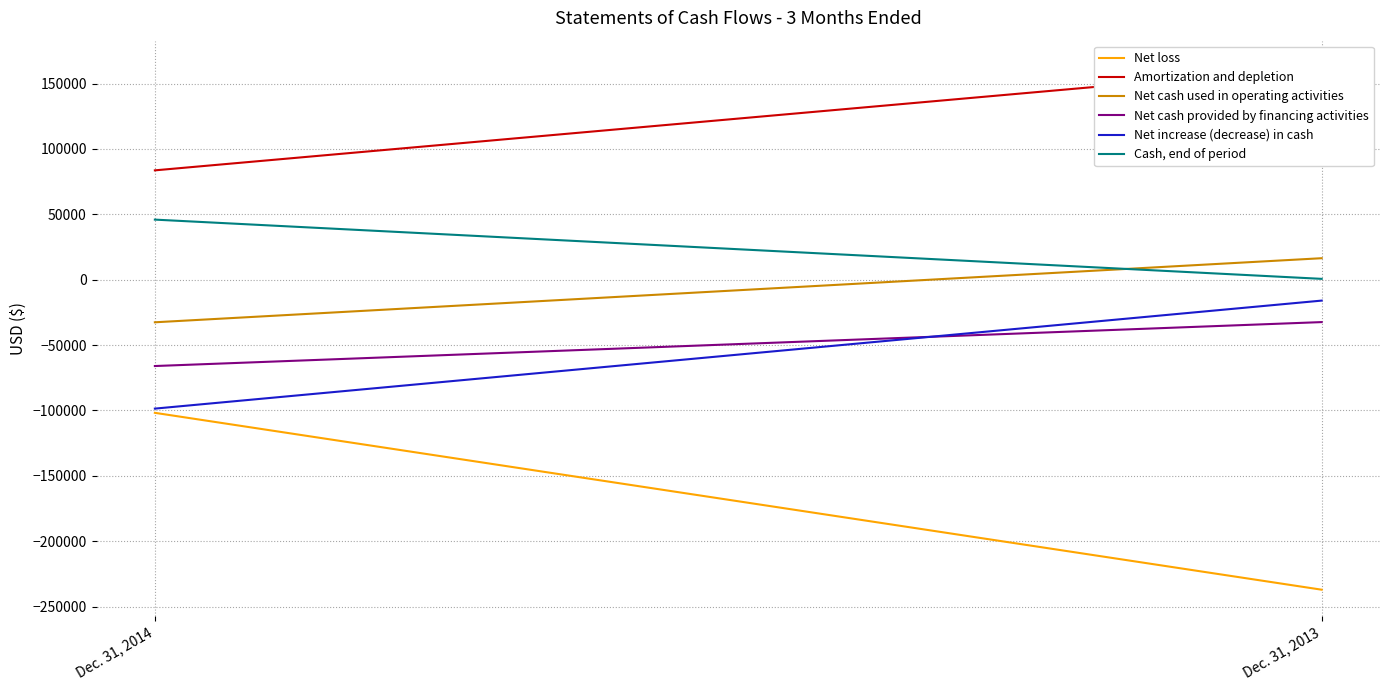

List the labels in order of Net increase (decrease) in cash value, largest first.

Dec. 31, 2013, Dec. 31, 2014